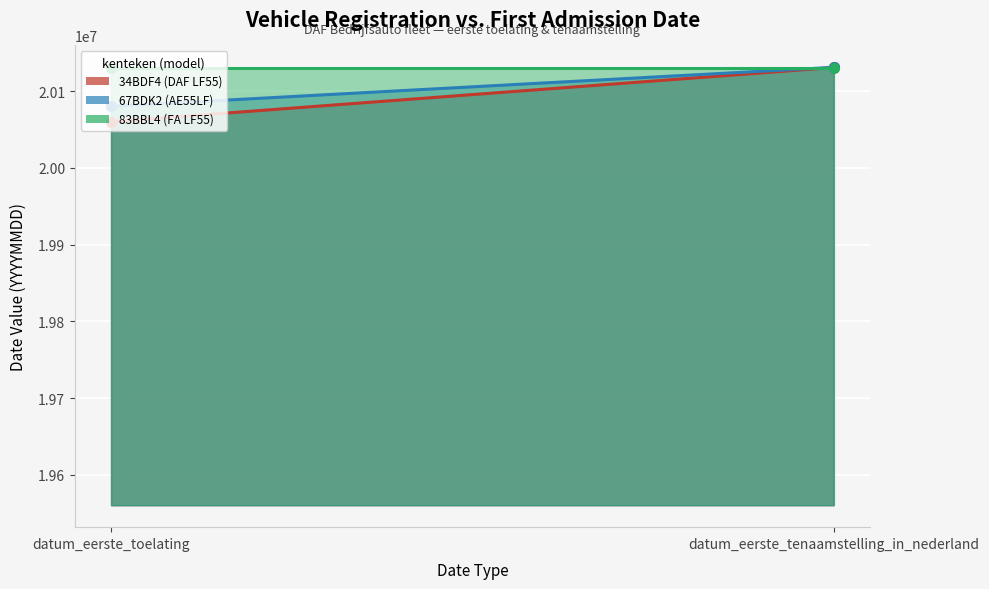

What is the total value across all series at datum_eerste_tenaamstelling_in_nederland?

60392327